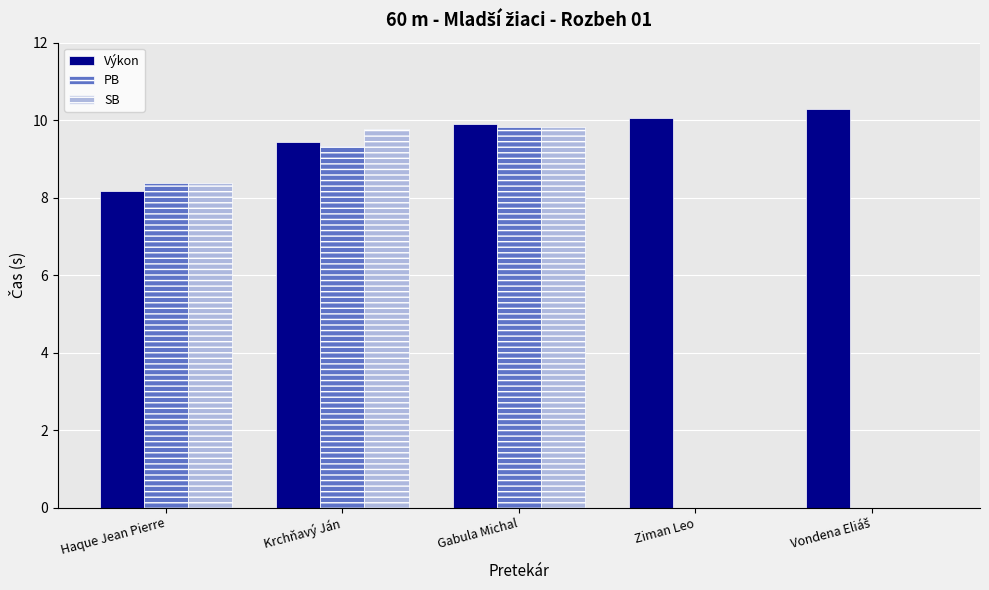

Is it true that PB equals 8.4 at Haque Jean Pierre?

True